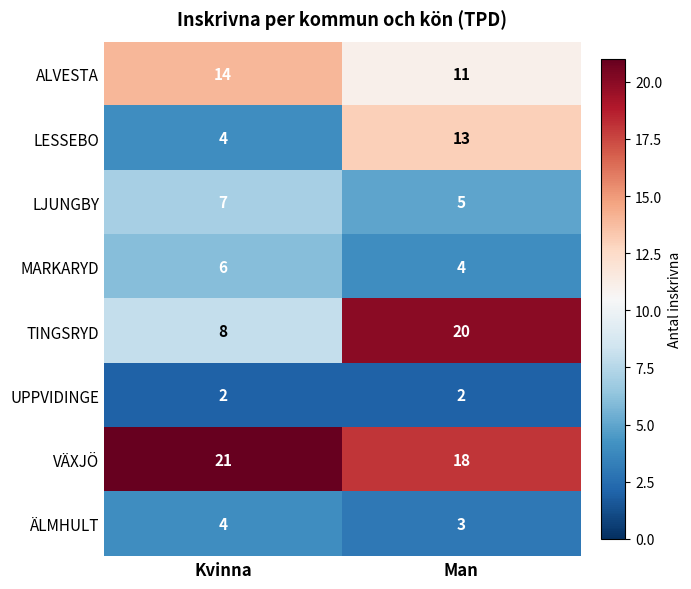

Where is VÄXJÖ nearest to the value 19?

Man